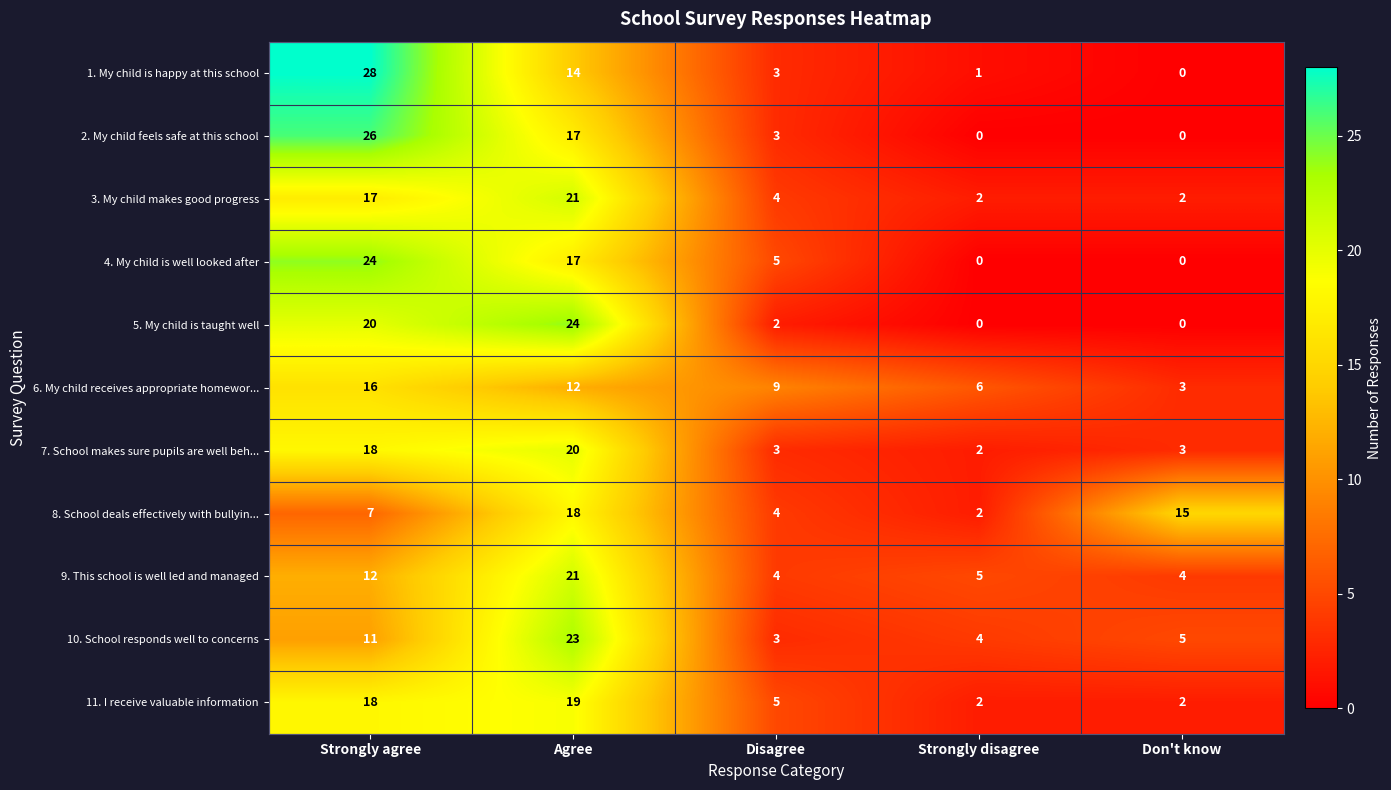

Is the value of 2. My child feels safe at this school at Strongly agree greater than the value of 4. My child is well looked after at Agree?

Yes